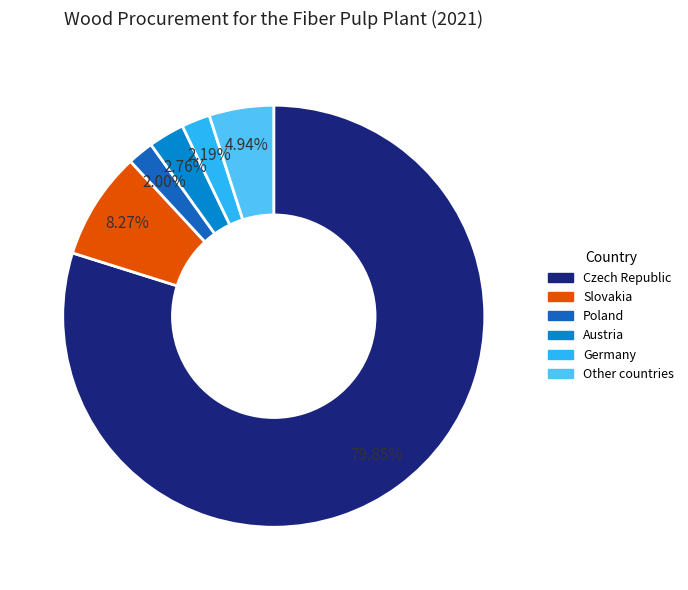

Does Czech Republic represent more than half of the total?

Yes